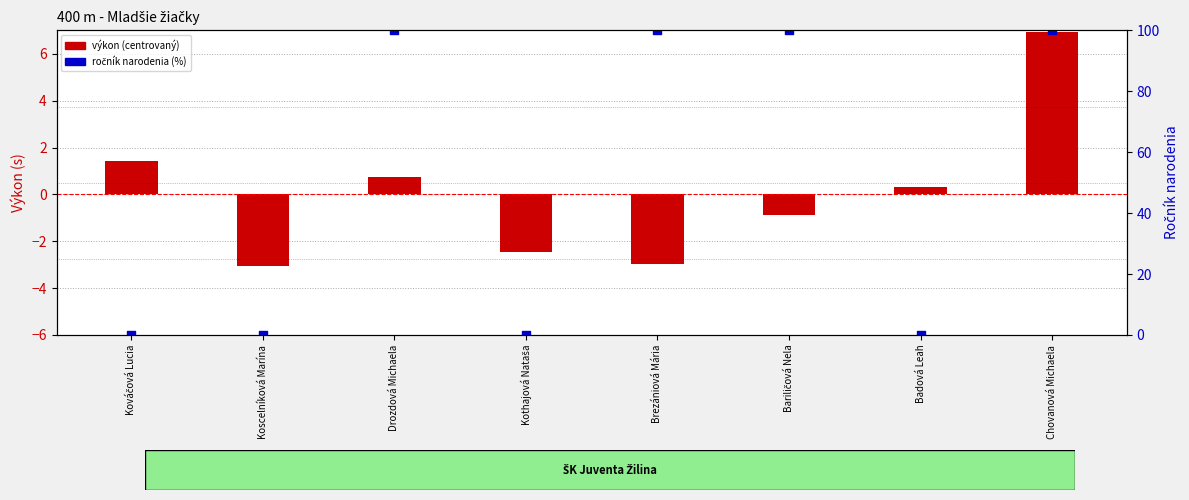

Which series contains the lowest Y value?

výkon (centrovaný)